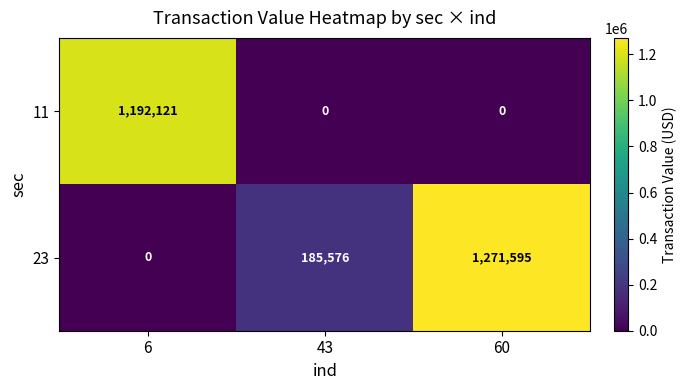

The value of 11 at 43 is 0. True or false?

True